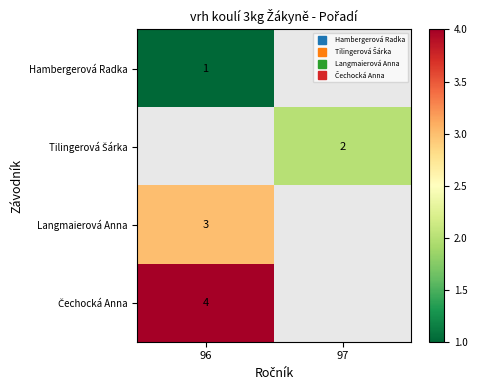

Which series has the widest spread of values?

Hambergerová Radka